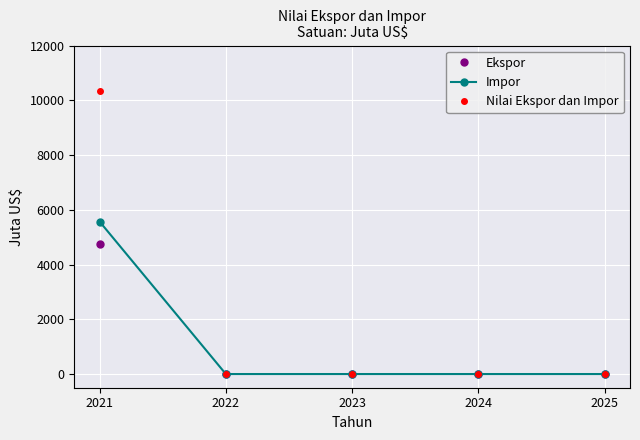

The value of Nilai Ekspor dan Impor at 2022 is 5948.4. True or false?

False